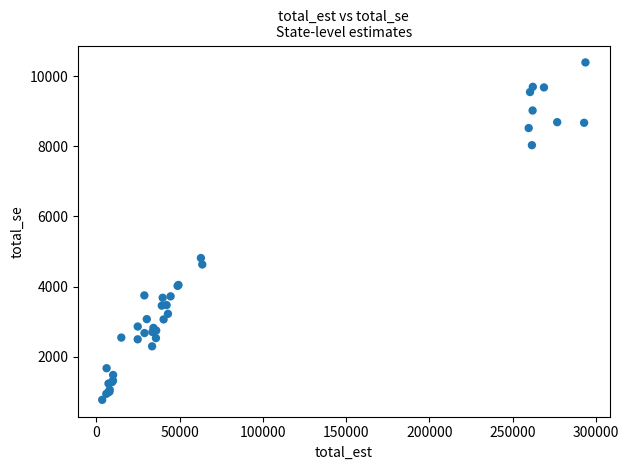

What Y value in the scatter plot is closest to 5582?

4815.2